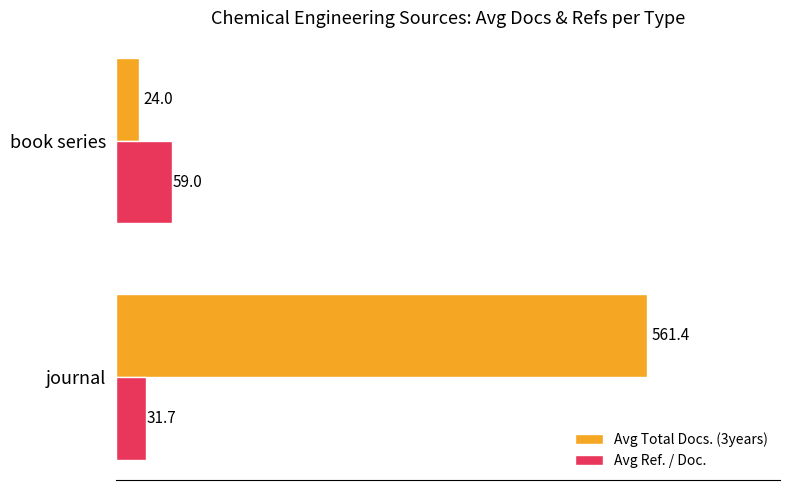

At which label is Avg Total Docs. (3years) closest to 292?

book series